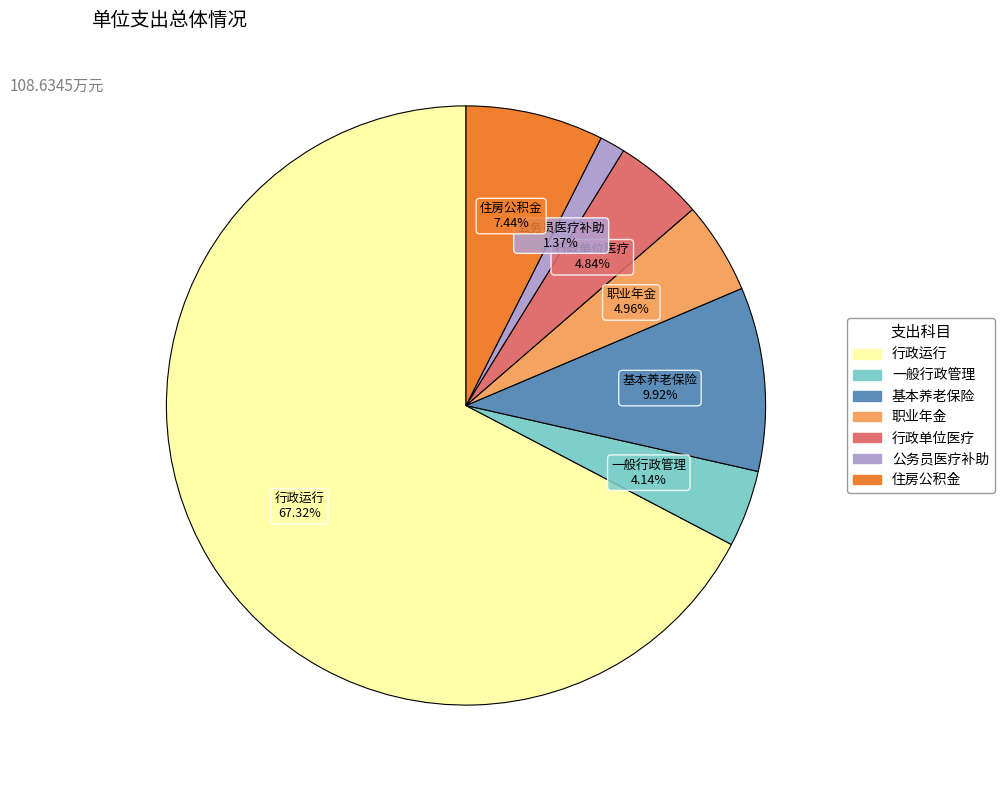

Is there any slice that represents more than half of the pie?

Yes